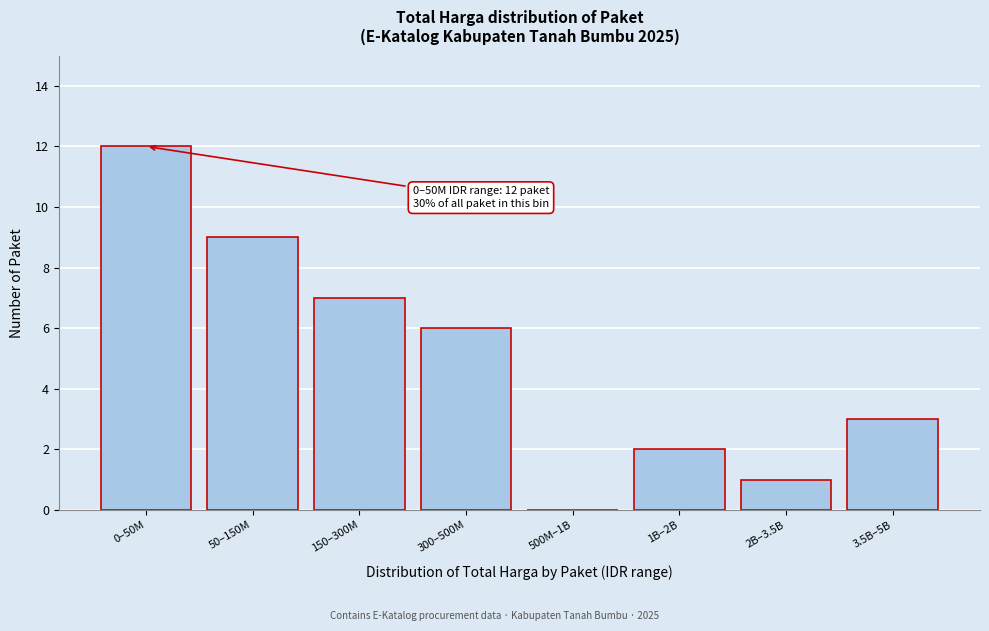

Reading left to right, transcribe all the data shown in this chart.

0–50M=12	50–150M=9	150–300M=7	300–500M=6	500M–1B=0	1B–2B=2	2B–3.5B=1	3.5B–5B=3